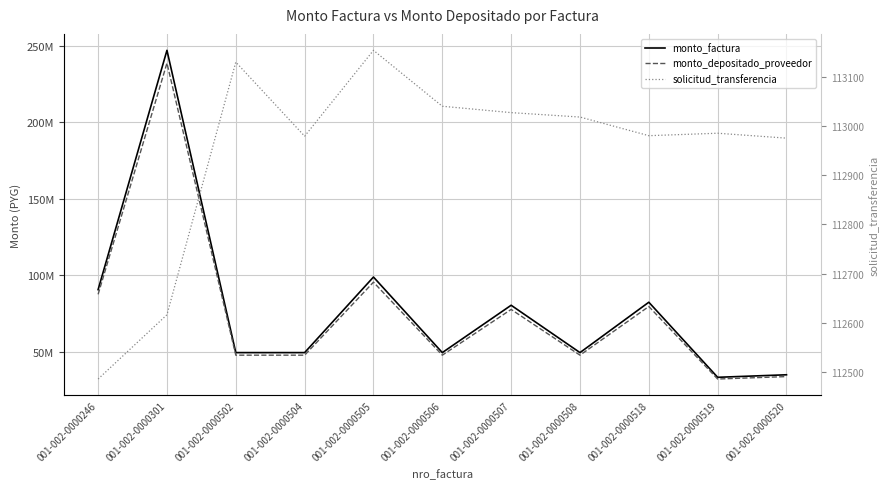

What is the difference between the second highest and second lowest values in the monto_depositado_proveedor series?

61738546